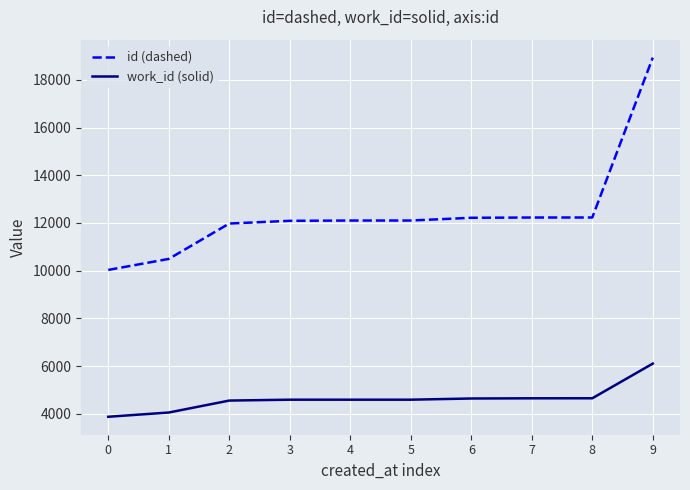

What is the difference between the highest and lowest values at 1?

6440